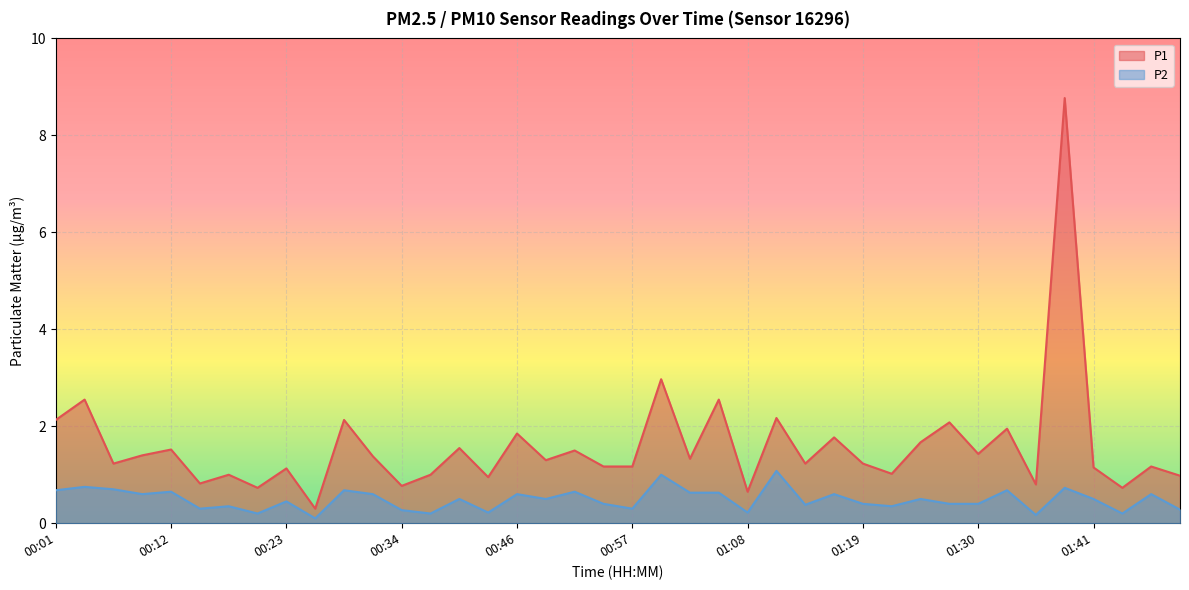

The value of P2 at 00:43 is 0.4. True or false?

False